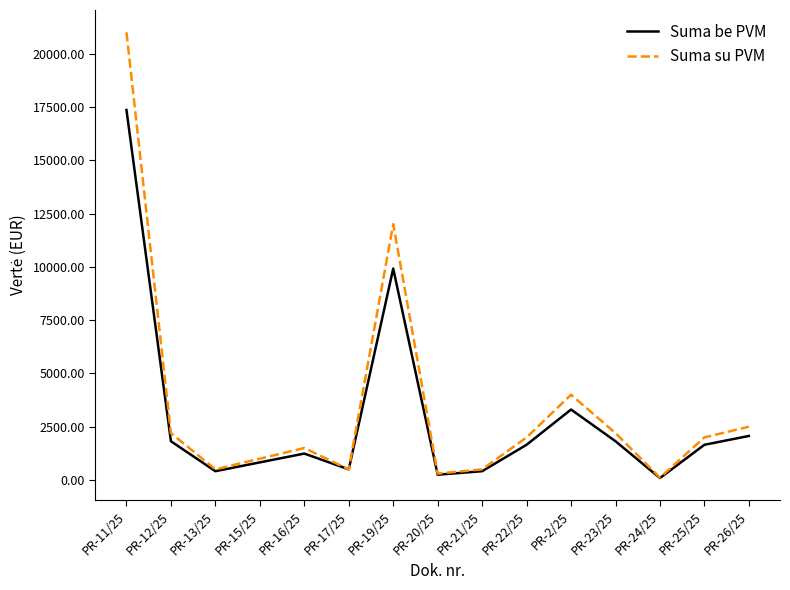

Does the chart display data point markers on the line(s)?

No